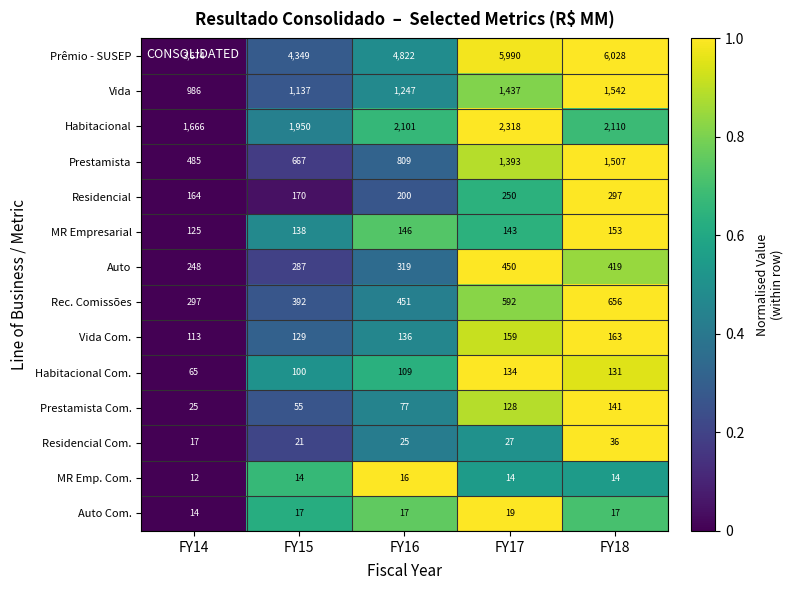

What is the difference between the maximum and minimum values in the Habitacional series?

652